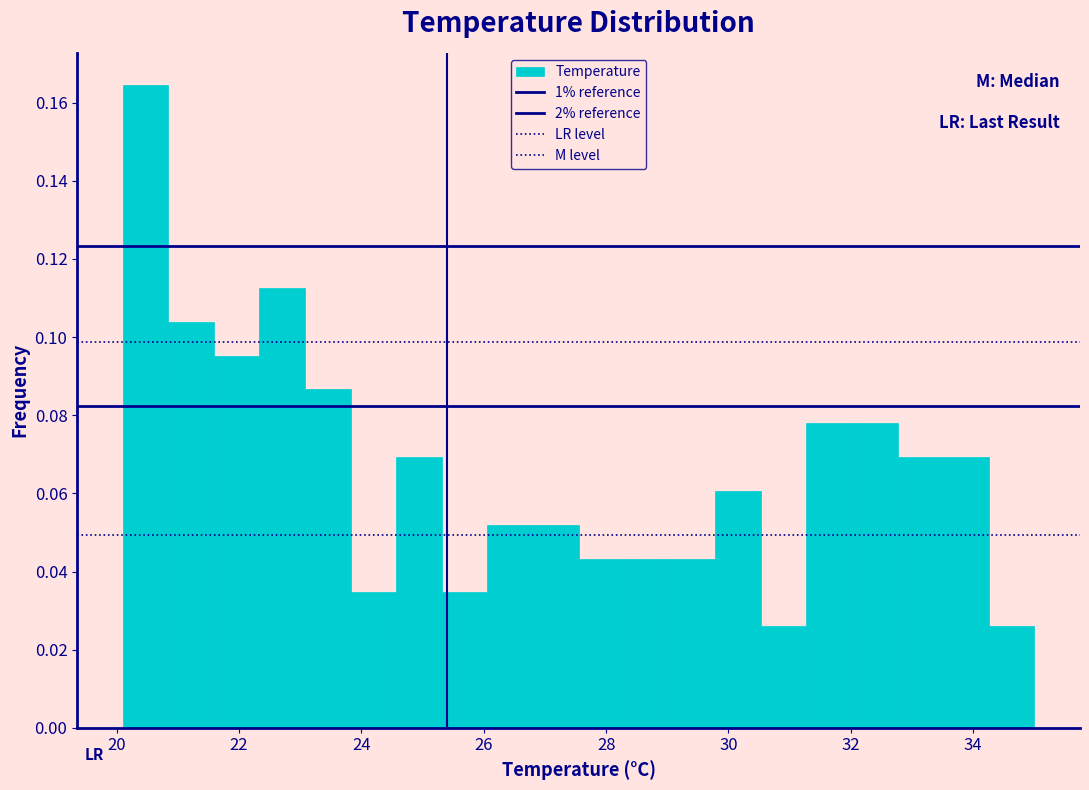

Around what value on the x-axis is the tallest bar? Give the approximate position of its centre, as read against the axis.

20.4